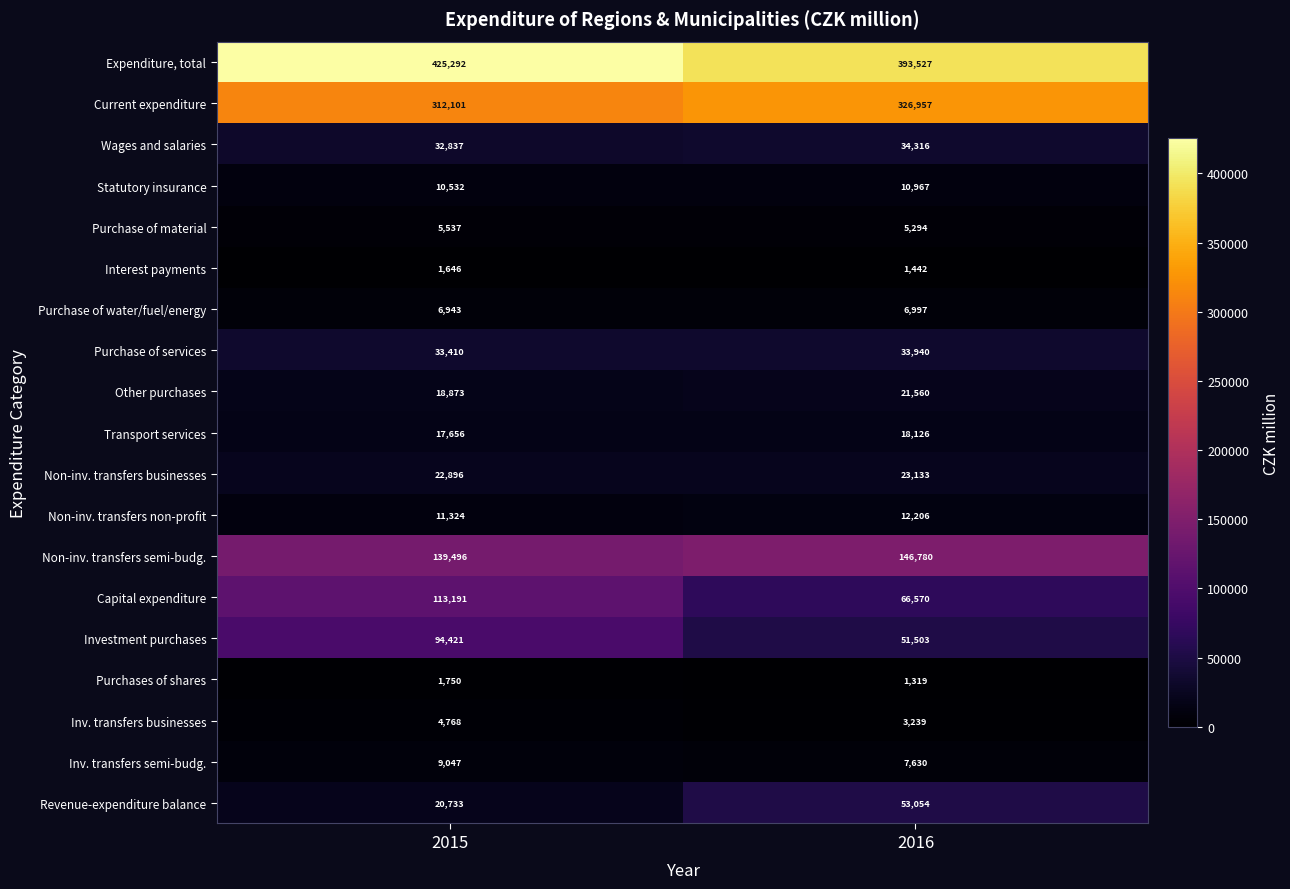

At which label does Inv. transfers businesses reach its peak?

2015